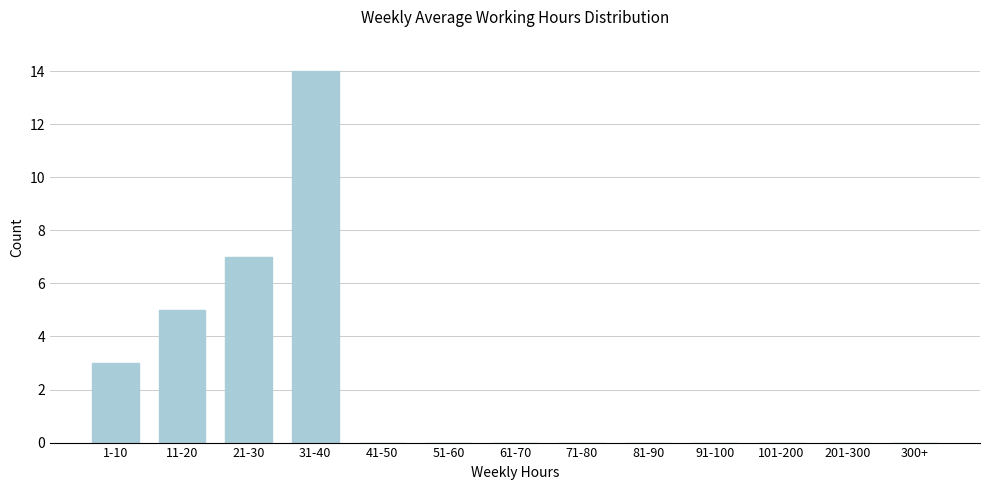

Reading right to left, extract all data points from this chart.

300+=0	201-300=0	101-200=0	91-100=0	81-90=0	71-80=0	61-70=0	51-60=0	41-50=0	31-40=14	21-30=7	11-20=5	1-10=3